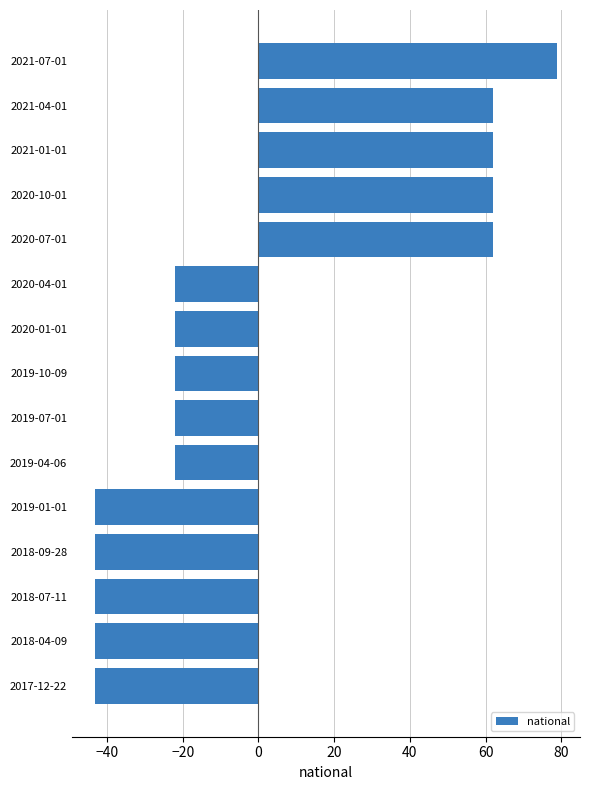

The chart shows a value of -27.7 at 2017-12-22. True or false?

False